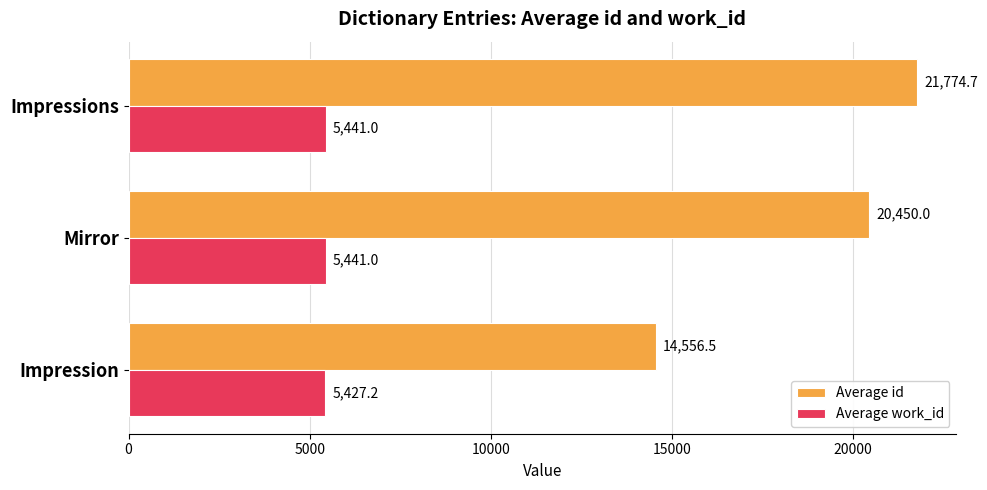

Which series has the largest total across all categories?

Average id